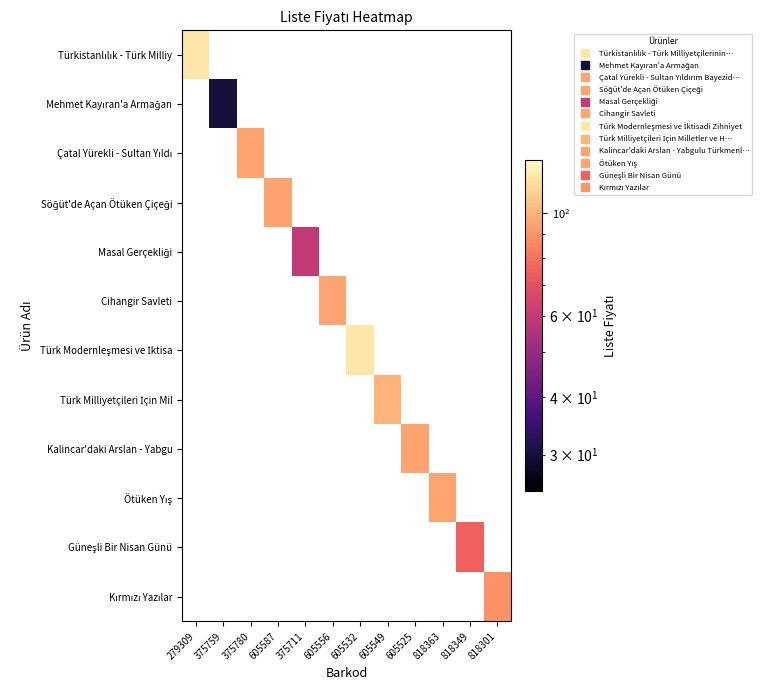

Which has a higher value, 375759 or 375780?

375780